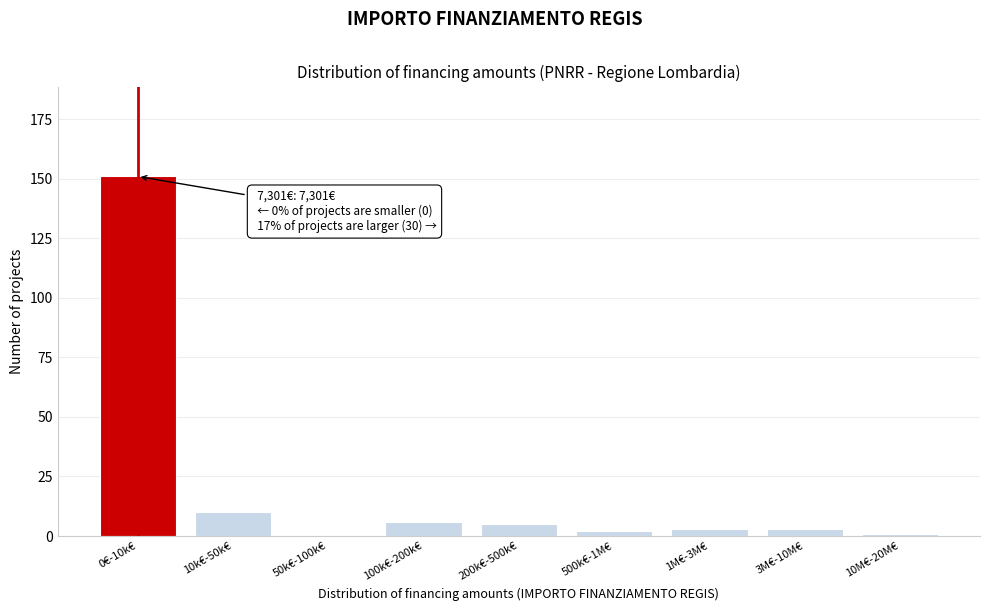

Reading left to right, list all the values displayed in this chart.

0€-10k€=151	10k€-50k€=10	50k€-100k€=0	100k€-200k€=6	200k€-500k€=5	500k€-1M€=2	1M€-3M€=3	3M€-10M€=3	10M€-20M€=1